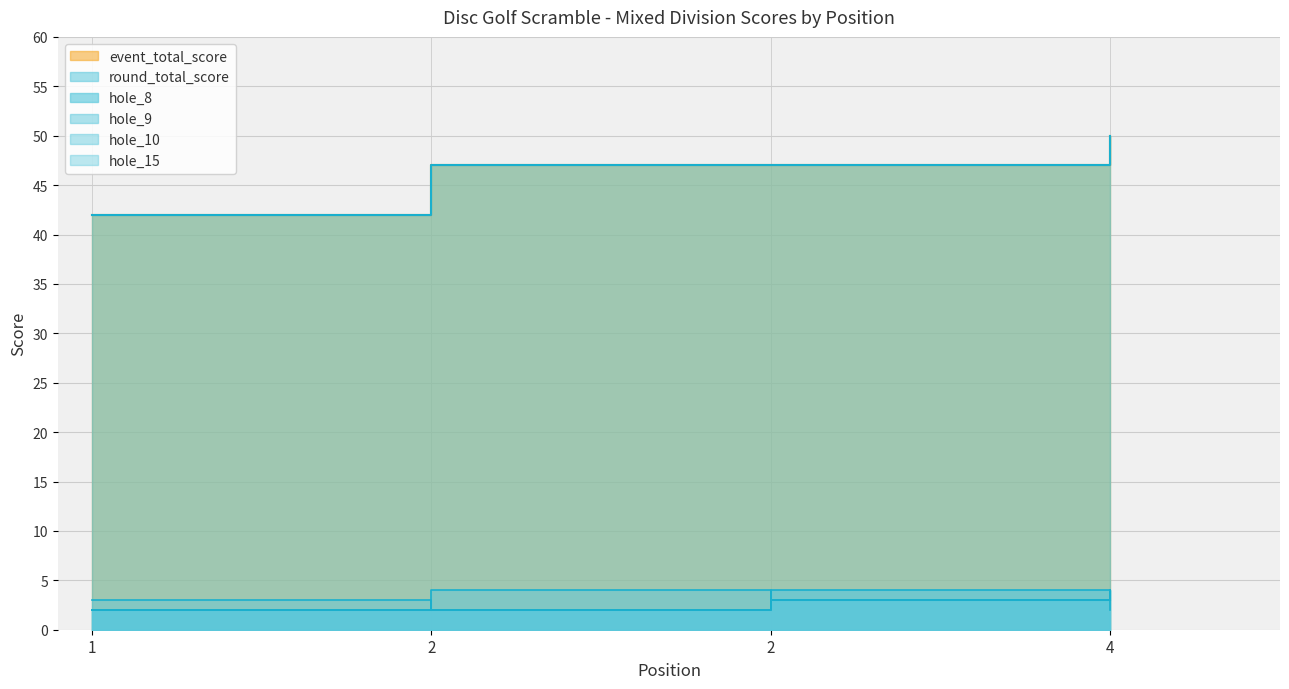

Between 1 and 4, which series saw the biggest shift?

event_total_score